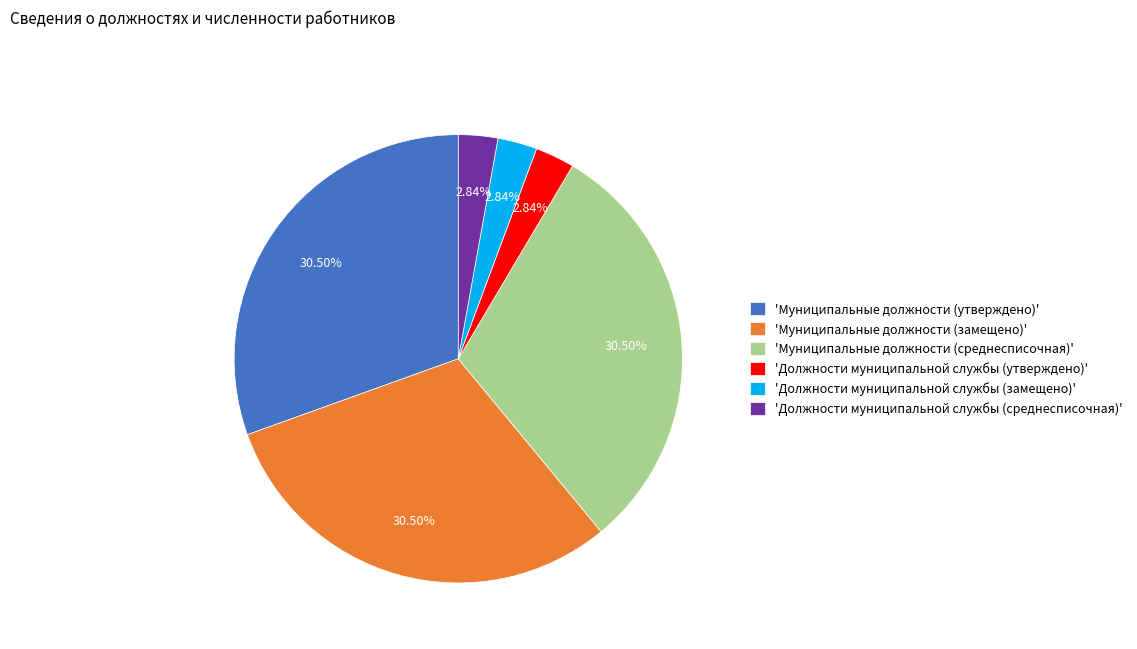

Count the number of slices in the pie.

6